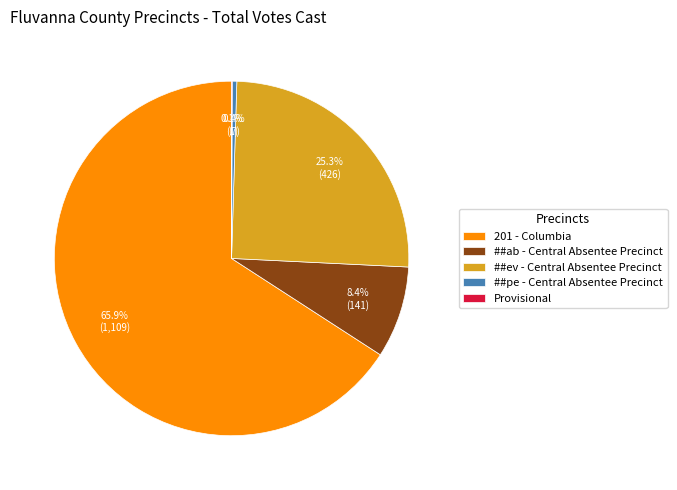

What percentage is the ##ab - Central Absentee Precinct slice, to the nearest percent?

8%